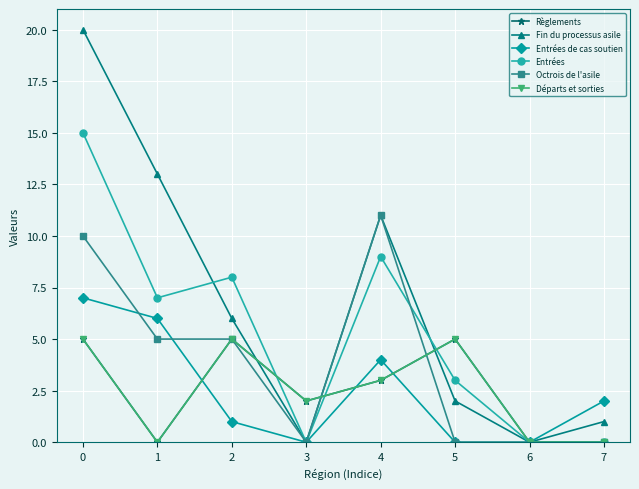

Is this an area chart (filled region under the line)?

No